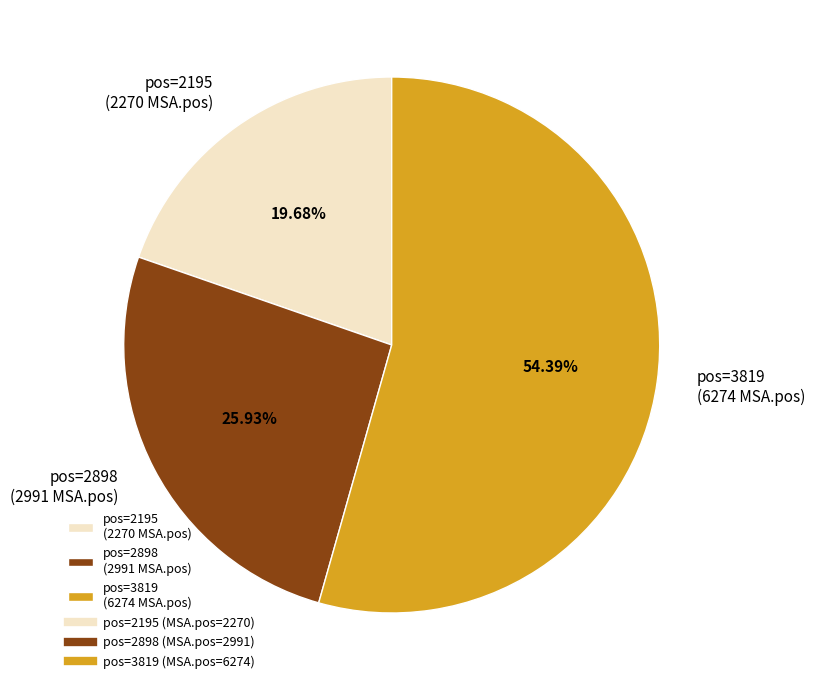

Approximately how many times larger is the value at pos=2195 (2270 MSA.pos) compared to pos=2898 (2991 MSA.pos)?

0.8